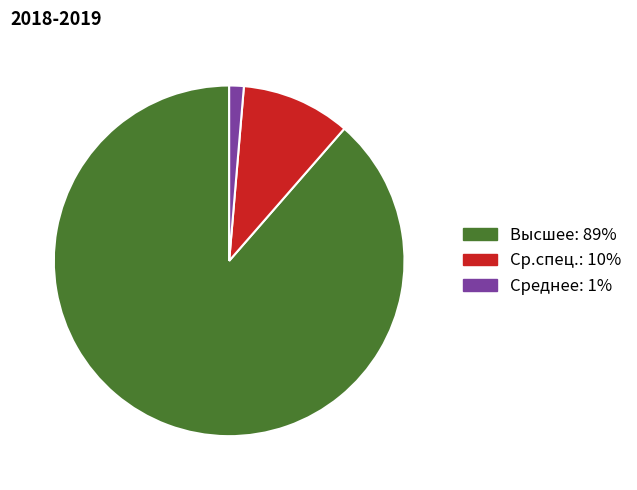

How many segments does this pie chart have?

3